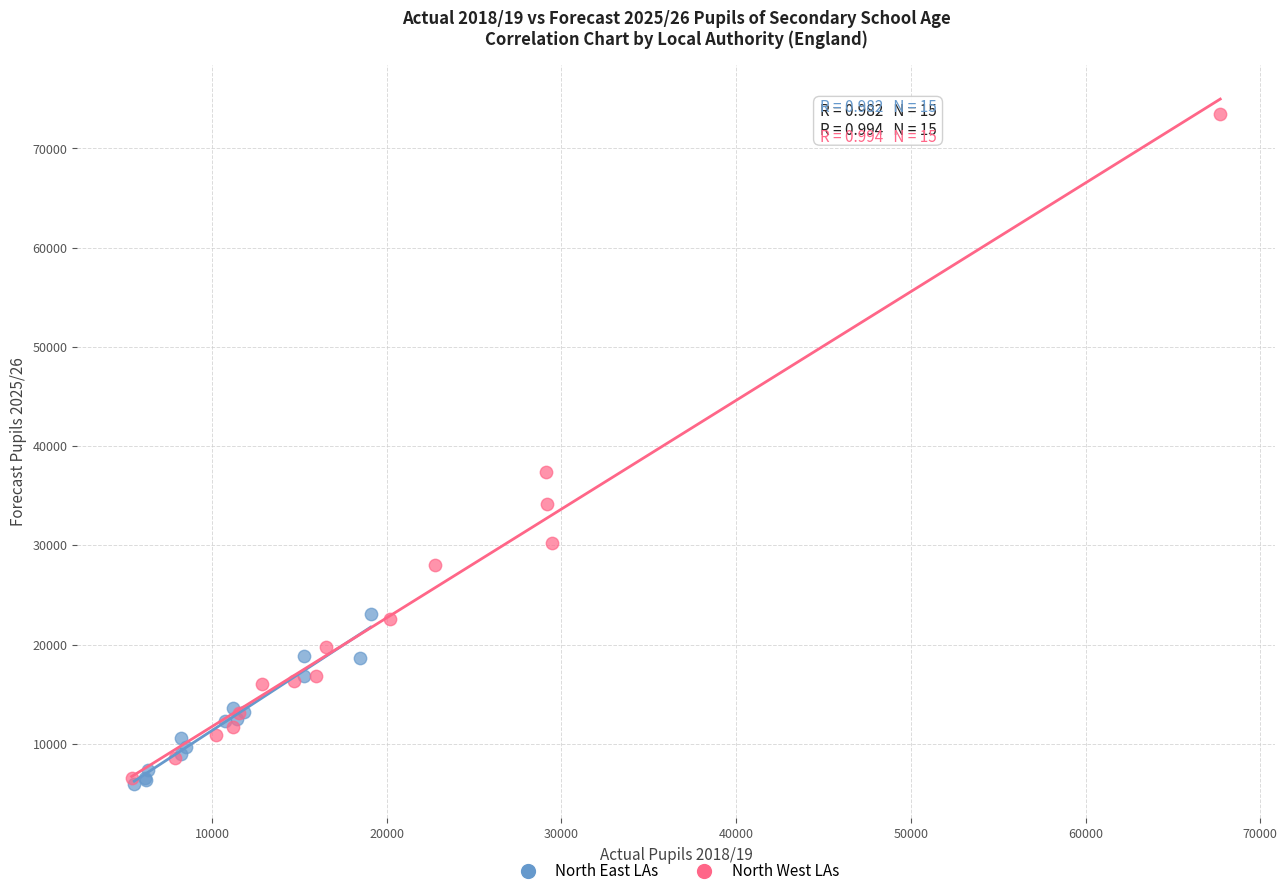

Which series contains the highest Y value?

North West LAs